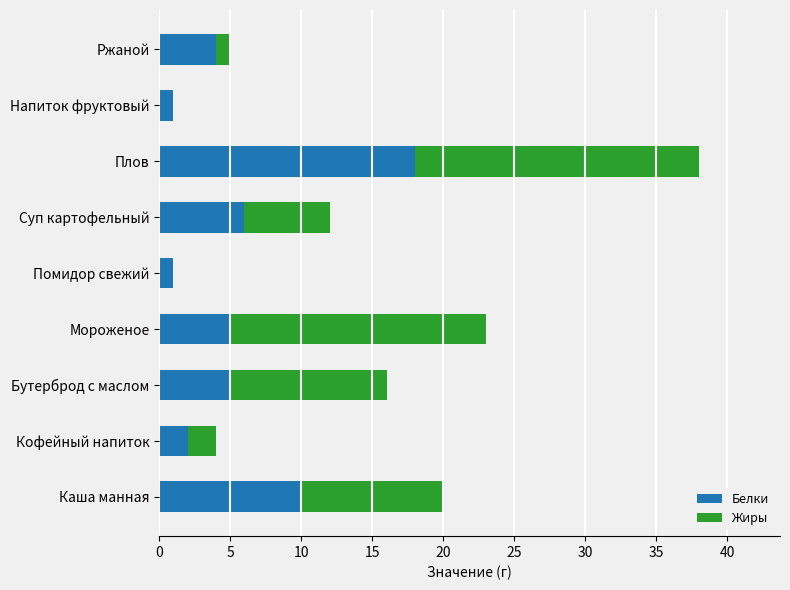

What is the maximum value for Белки?

18